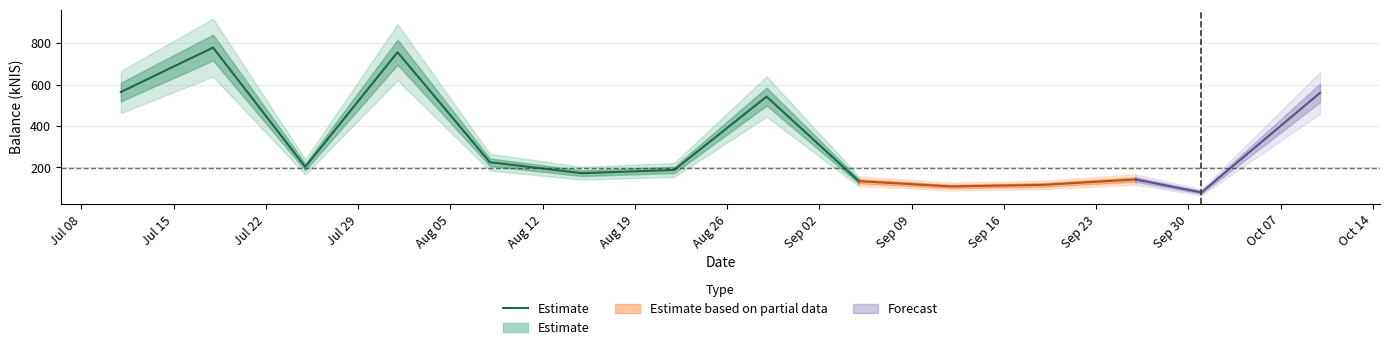

What position from the left is Aug 05?

5